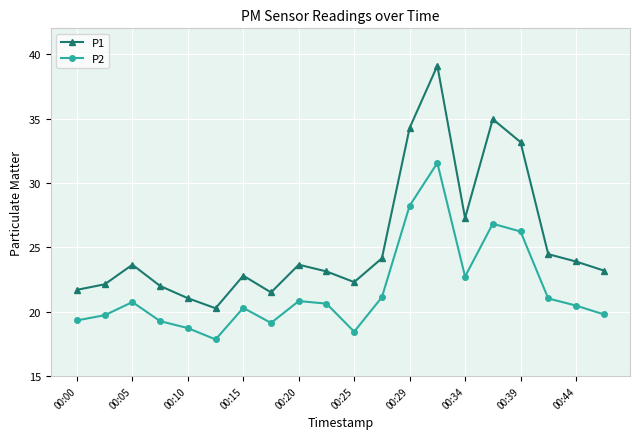

What is the smallest value displayed?

17.9